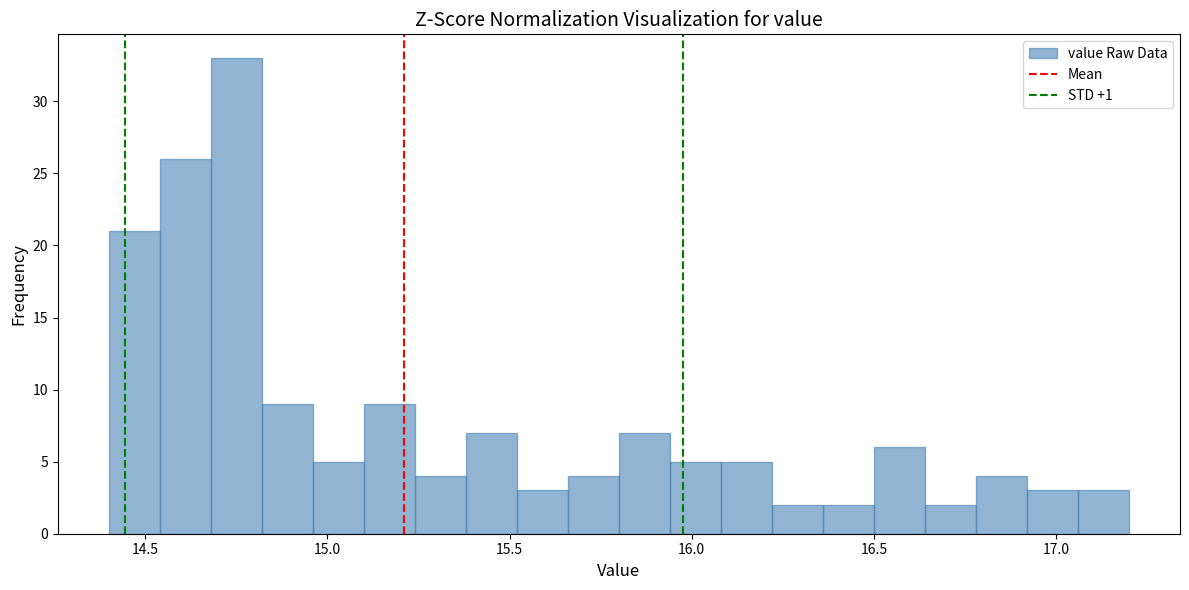

Read against the x-axis, roughly where is the centre of the tallest bar?

14.75